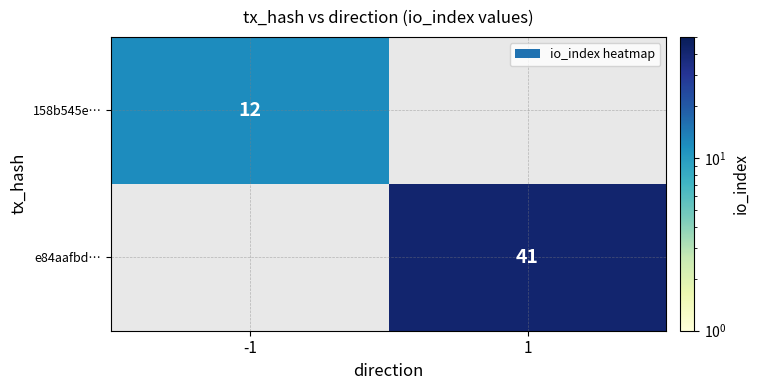

Which category has the highest value across all series?

1